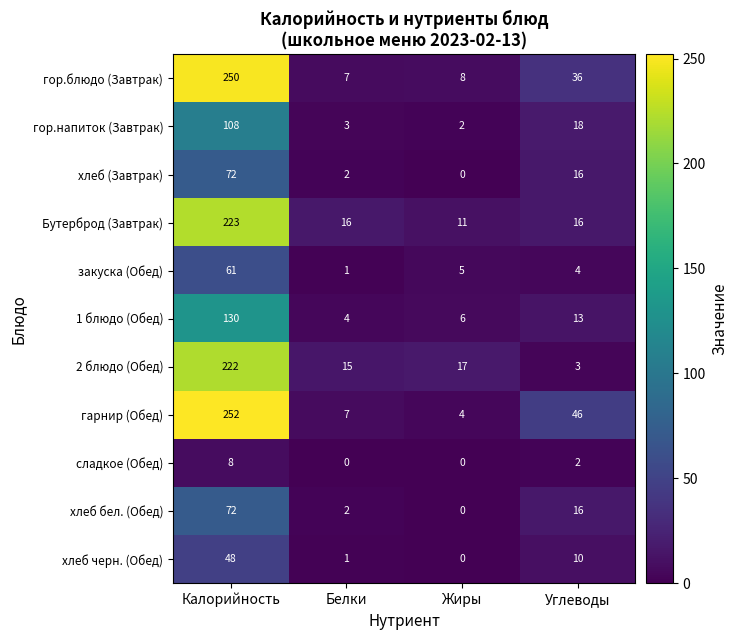

The value of закуска (Обед) at Белки is 2. True or false?

False